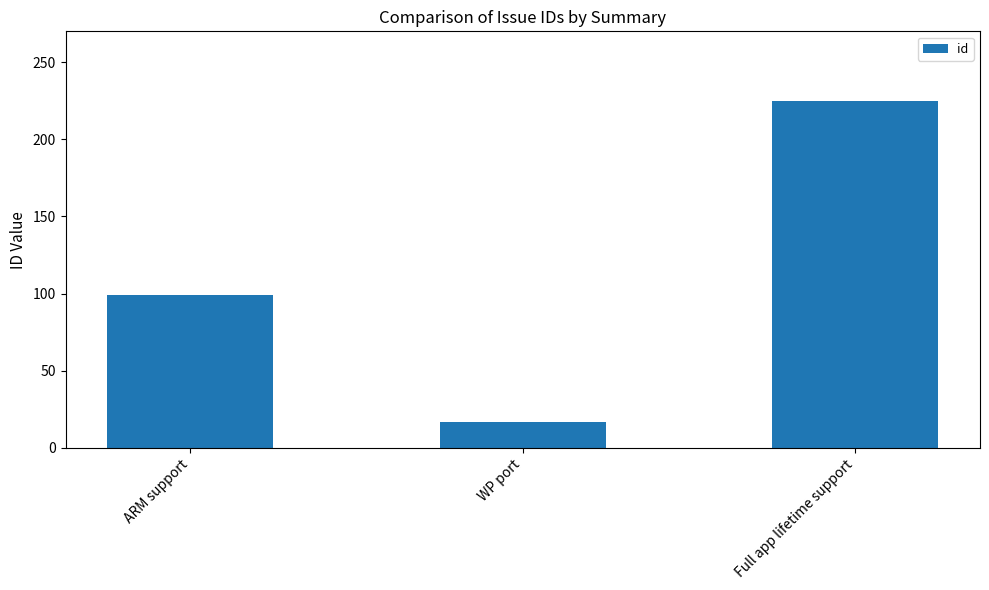

Reading left to right, transcribe all the data shown in this chart.

99	17	225